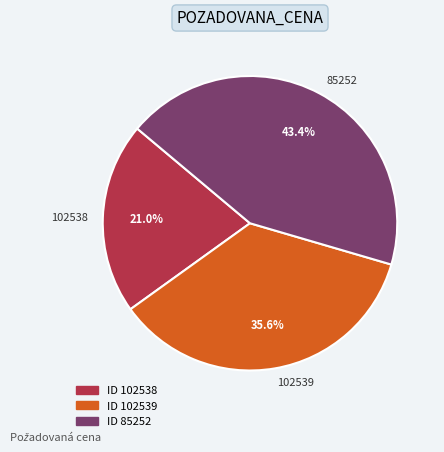

Which has a higher value, 102538 or 85252?

85252